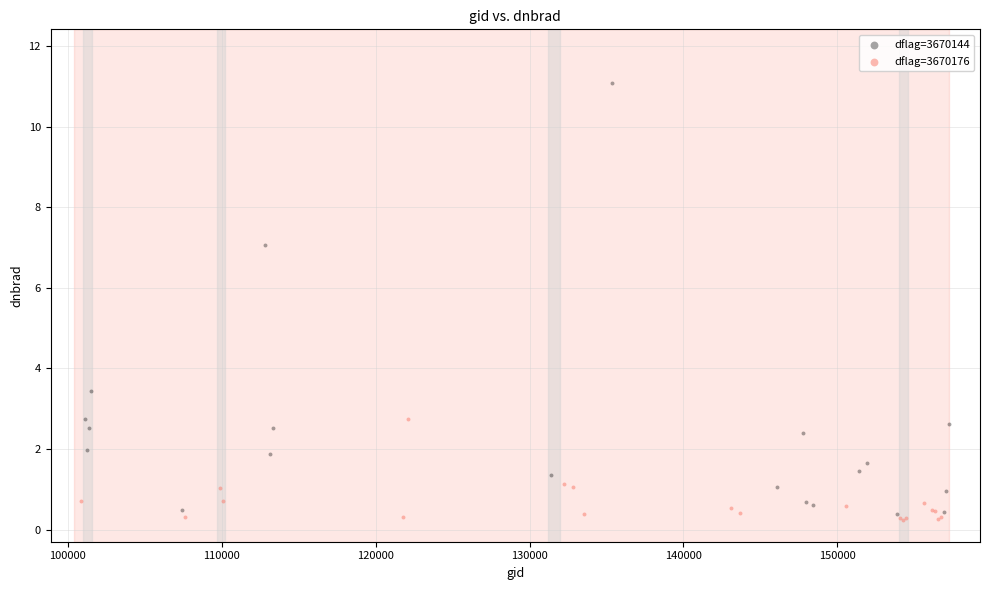

Which series reaches the minimum Y coordinate?

dflag=3670176